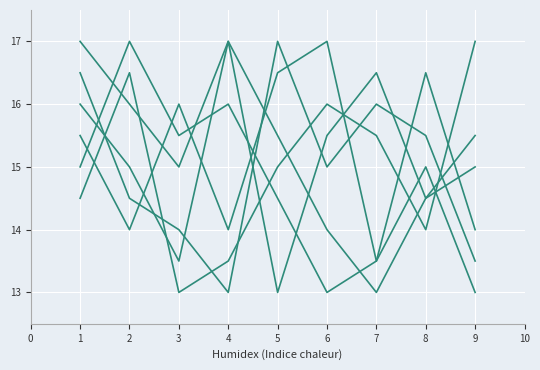

Is this an area chart (filled region under the line)?

No